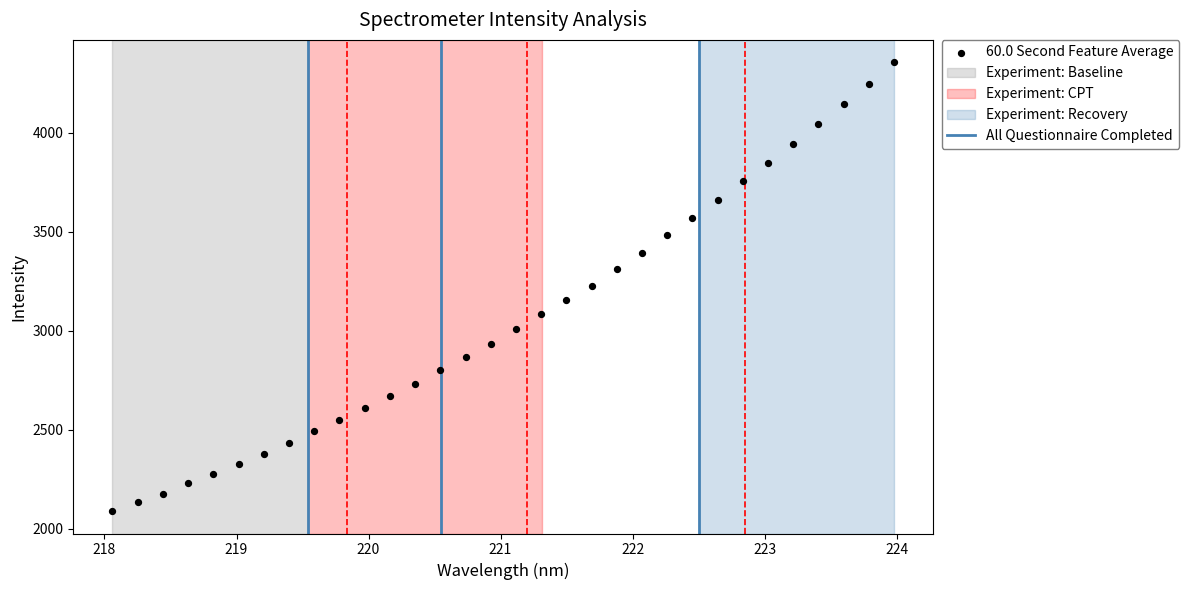

What is the range of Y values (max minus min)?

2264.8